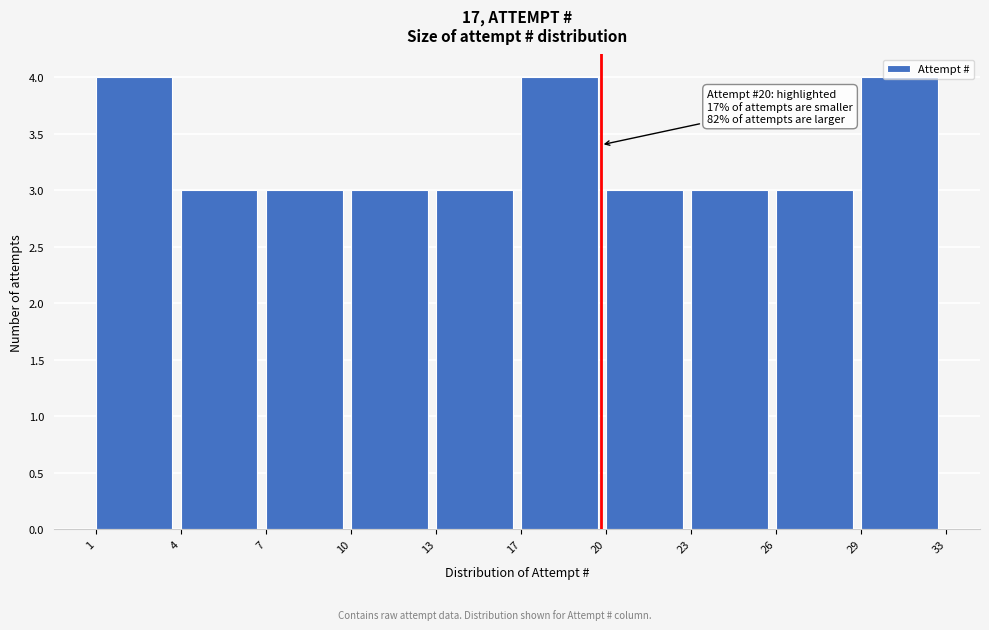

What is the change in value from 7 to 29?

+1